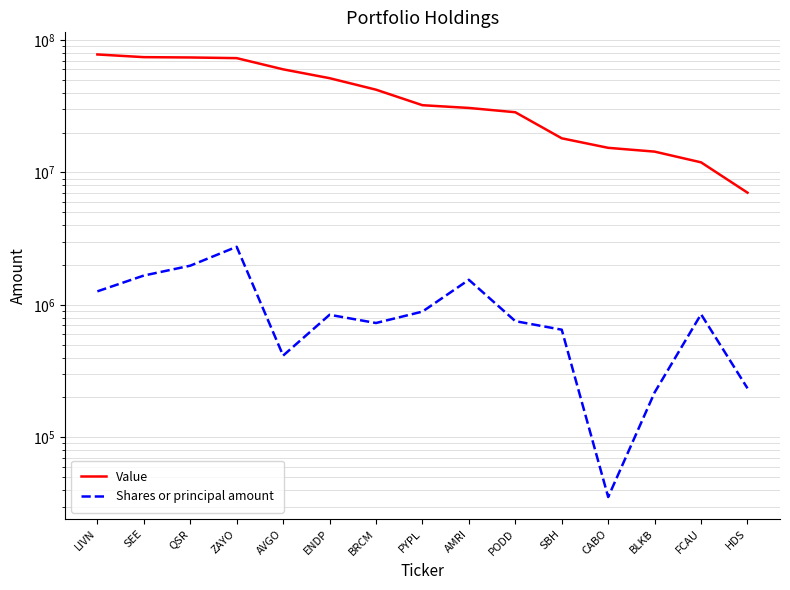

Where is the first local minimum for Shares or principal amount?

AVGO